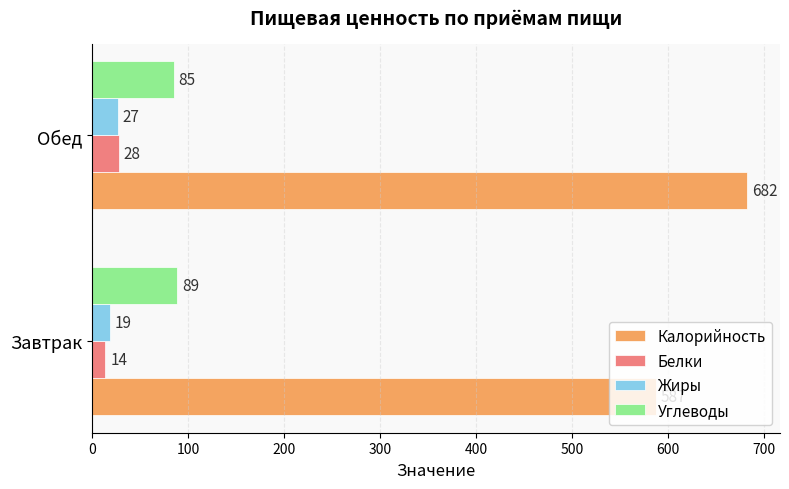

Which series has the largest total across all categories?

Калорийность